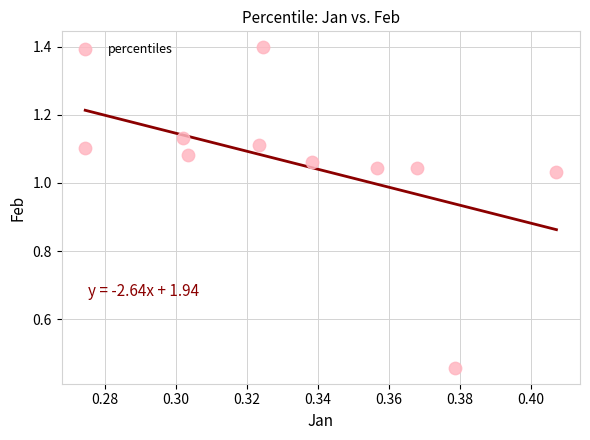

What is the average X value?

0.3